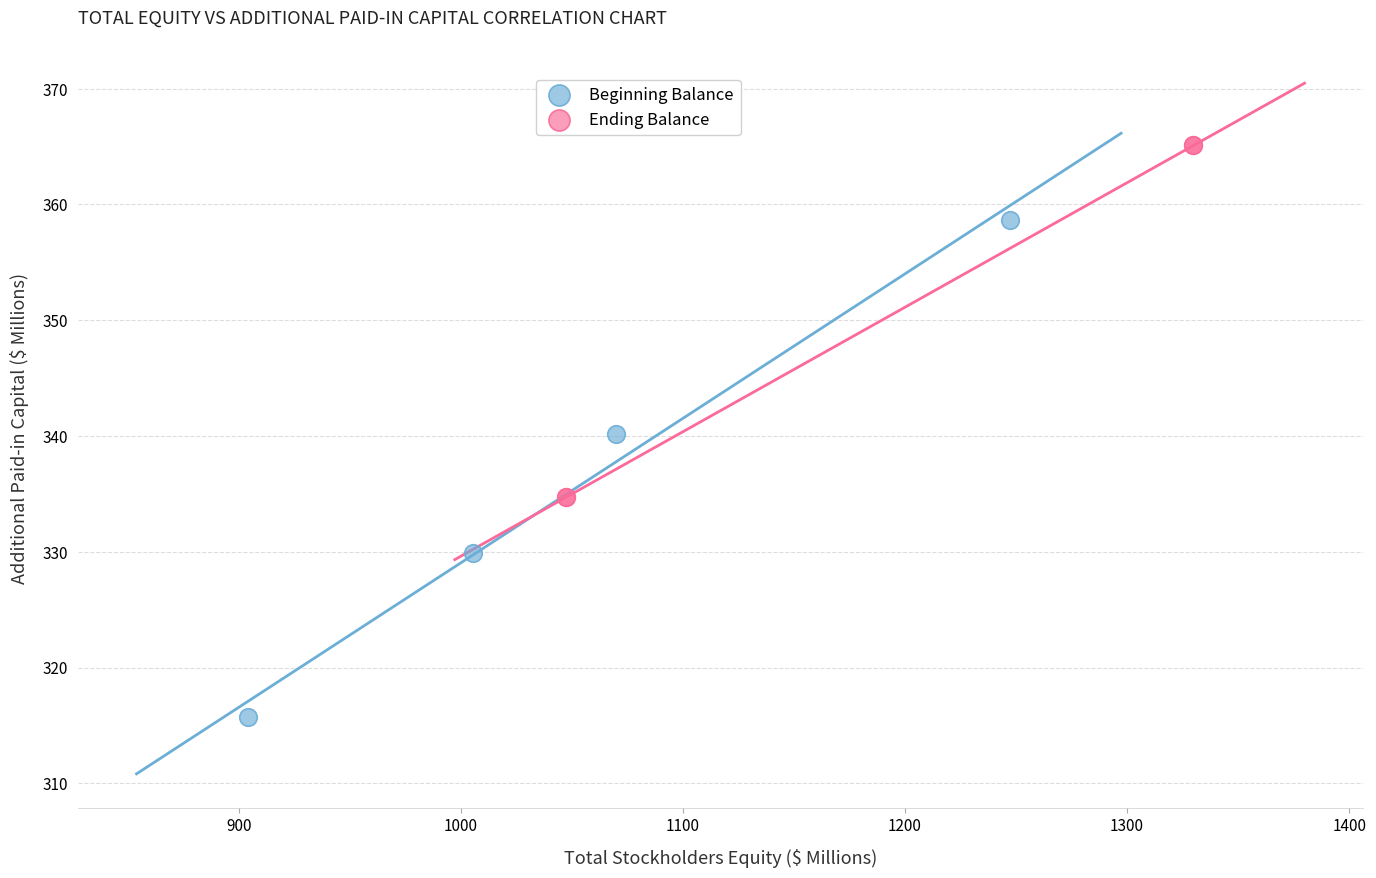

Which series has the widest spread of Y values?

Beginning Balance